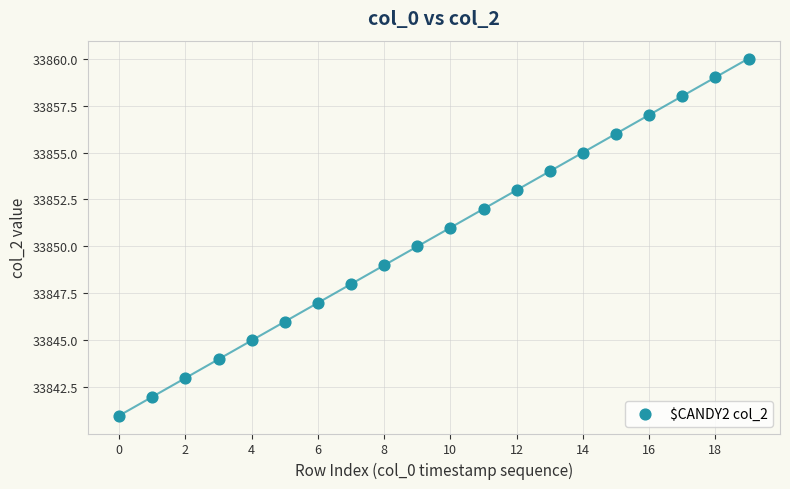

What is the range of Y values (max minus min)?

19